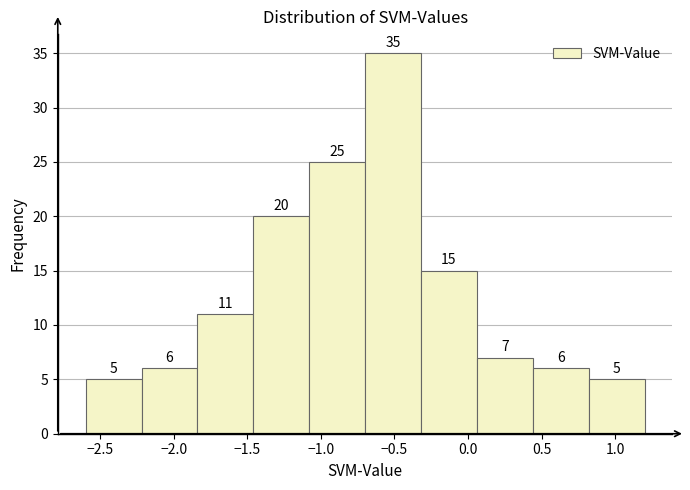

What is the height of the bar covering -0.30 to 0.05 on the x-axis? The bar edges are not printed on the chart, so give them approximately, as read against the axis.

15